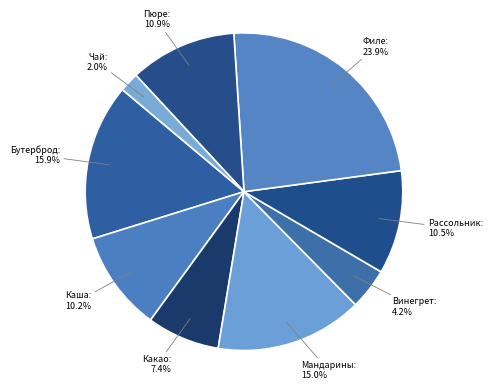

What percentage is NOT represented by Рассольник?

89.5%